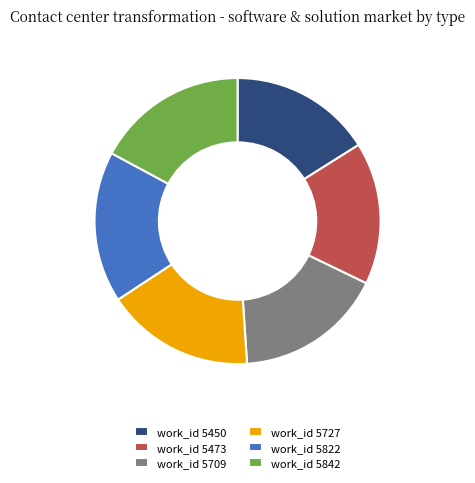

Is the sum of work_id 5727 and work_id 5822 greater than half?

No